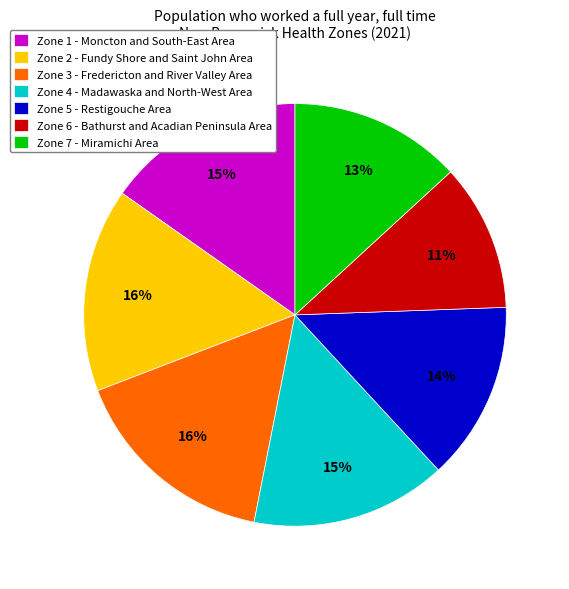

To the nearest percent, what portion does Zone 6 - Bathurst and Acadian Peninsula Area represent?

11%